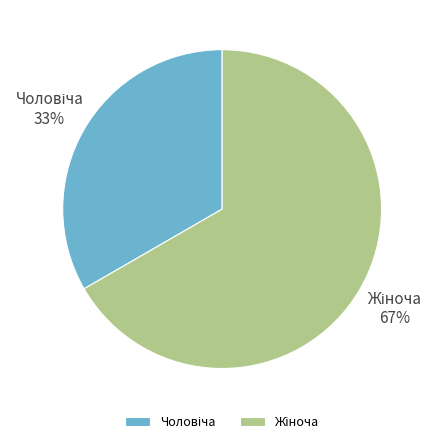

Is there a majority slice in this chart?

Yes